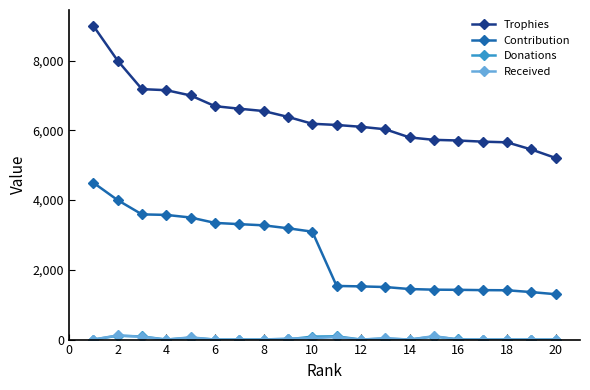

Which series has the widest spread of values?

Trophies